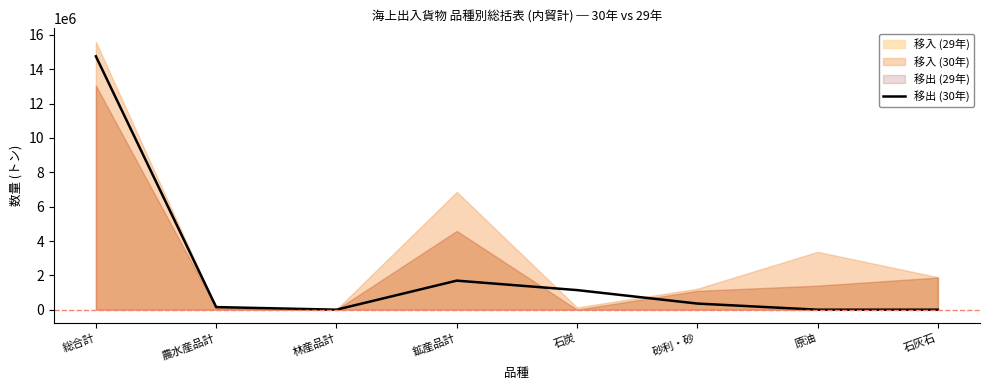

What position from the left is 鉱産品計?

4